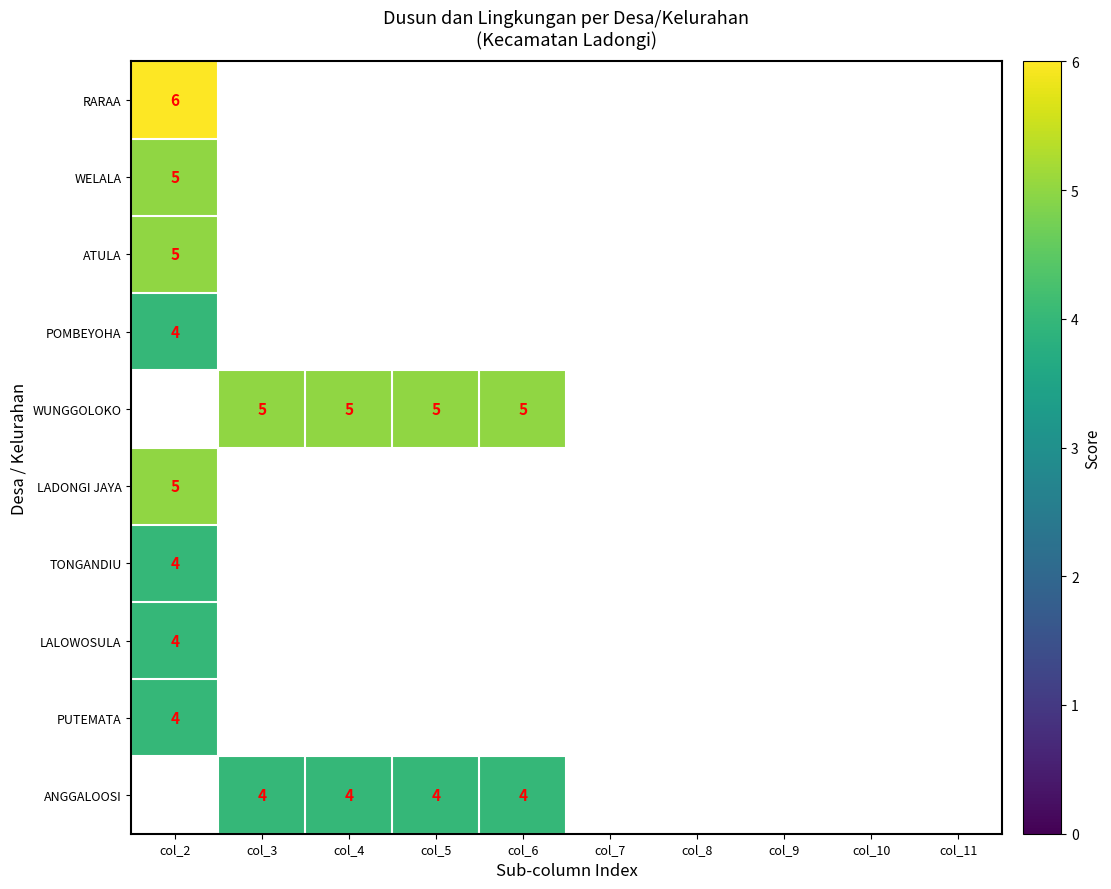

Is it true that LADONGI JAYA equals 7 at col_2?

False